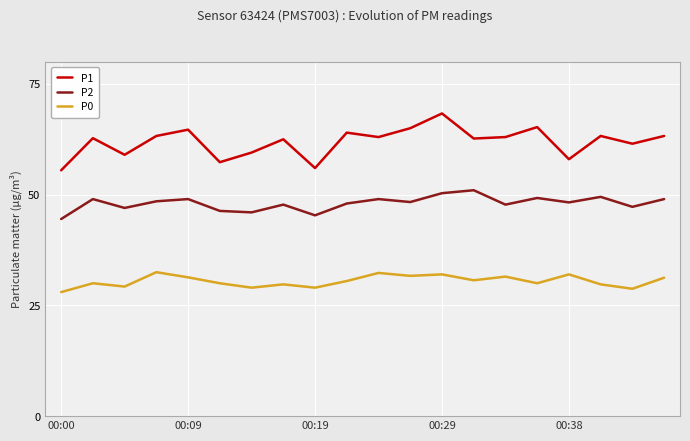

What is the difference between the maximum and minimum values in the P2 series?

6.5